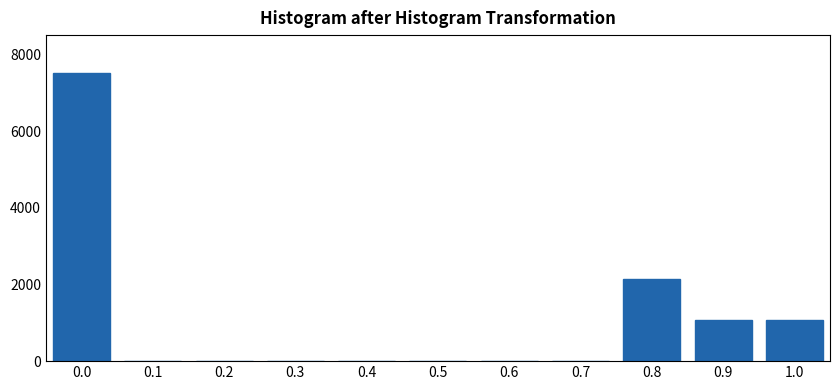

Reading left to right, list all the values displayed in this chart.

0.0=7500.0	0.1=0.0	0.2=0.0	0.3=0.0	0.4=0.0	0.5=0.0	0.6=0.0	0.7=0.0	0.8=2142.9	0.9=1071.4	1.0=1071.4